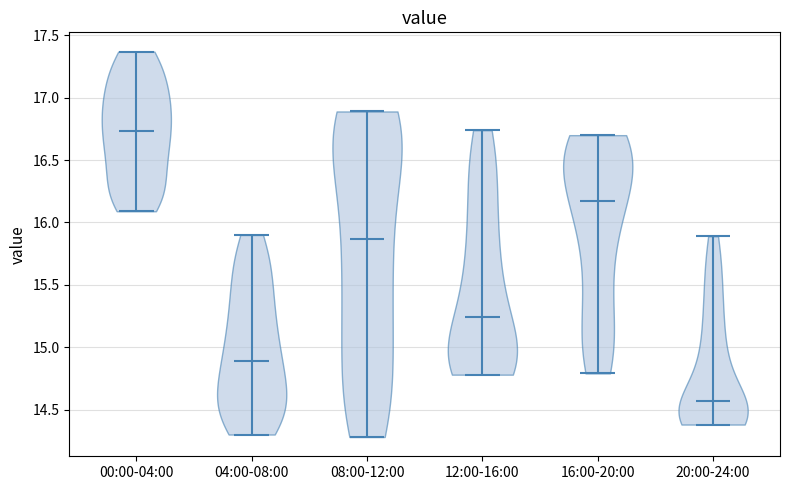

Which violin has the lowest median line?

20:00-24:00